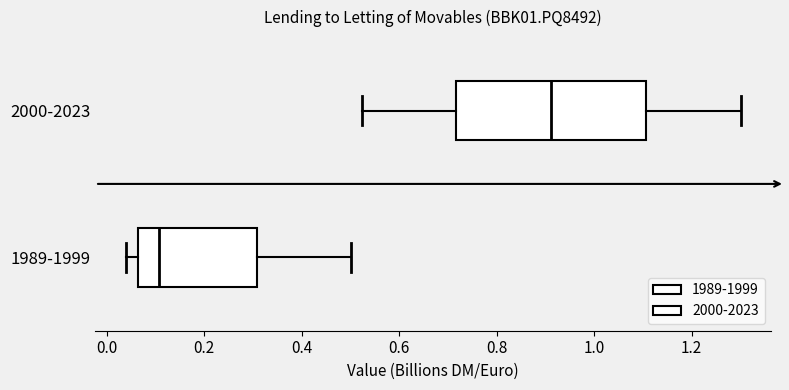

Comparing the boxes themselves (not the whiskers), which one is the widest?

2000-2023